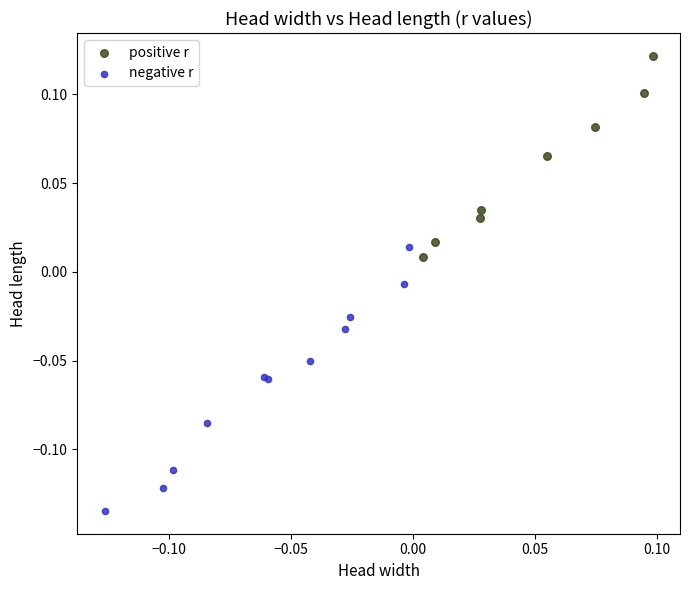

Which series contains the lowest Y value?

negative r